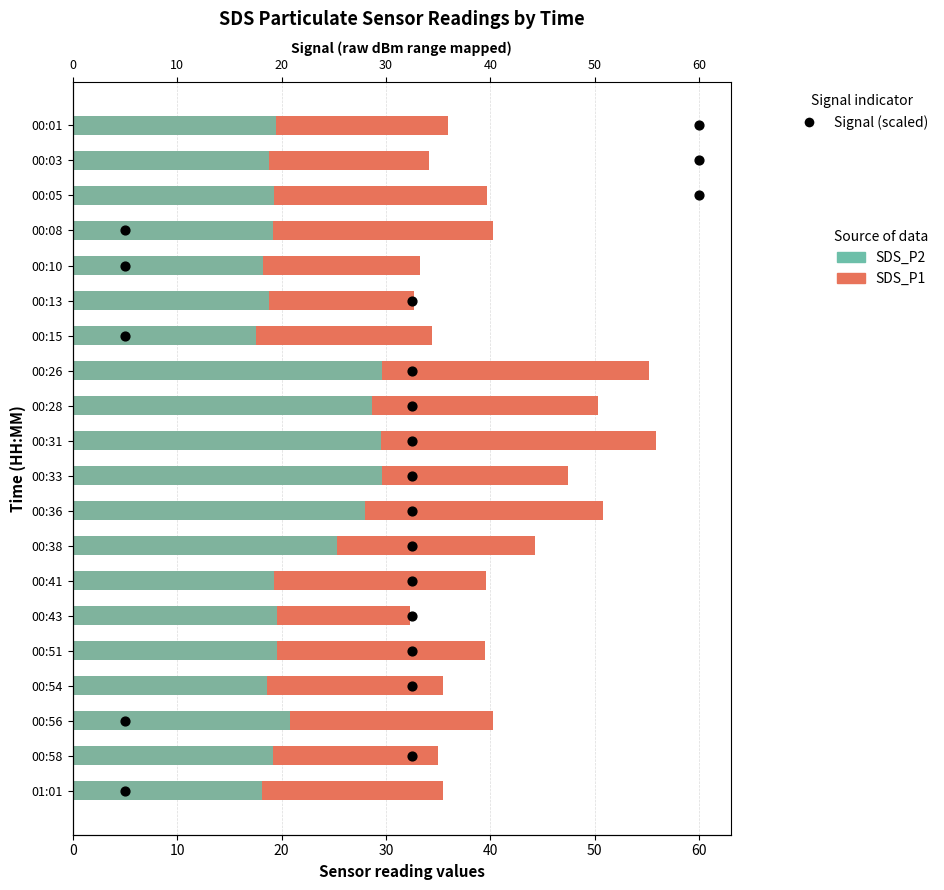

At how many categories does at least one series exceed 55?

2